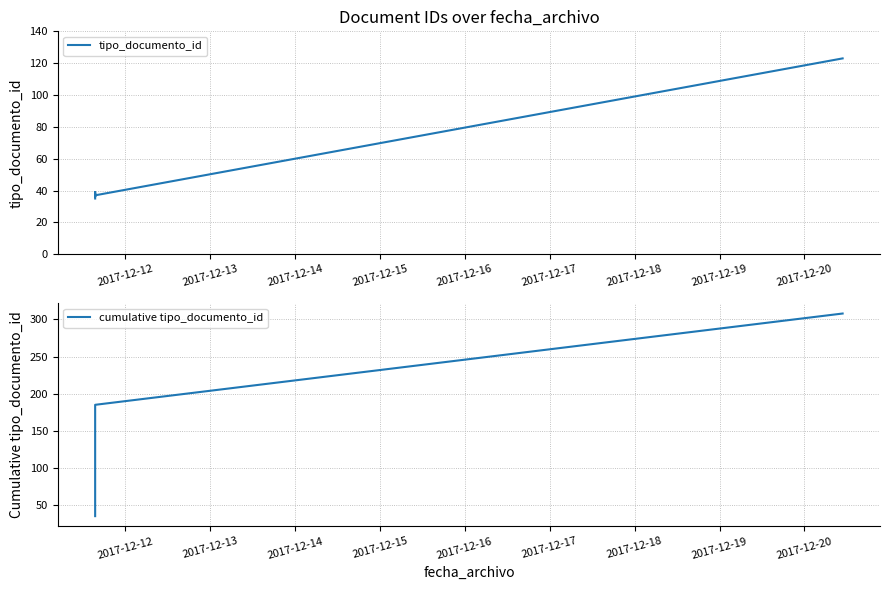

True or false: cumulative tipo_documento_id has more than 2 points higher than both neighbors.

False